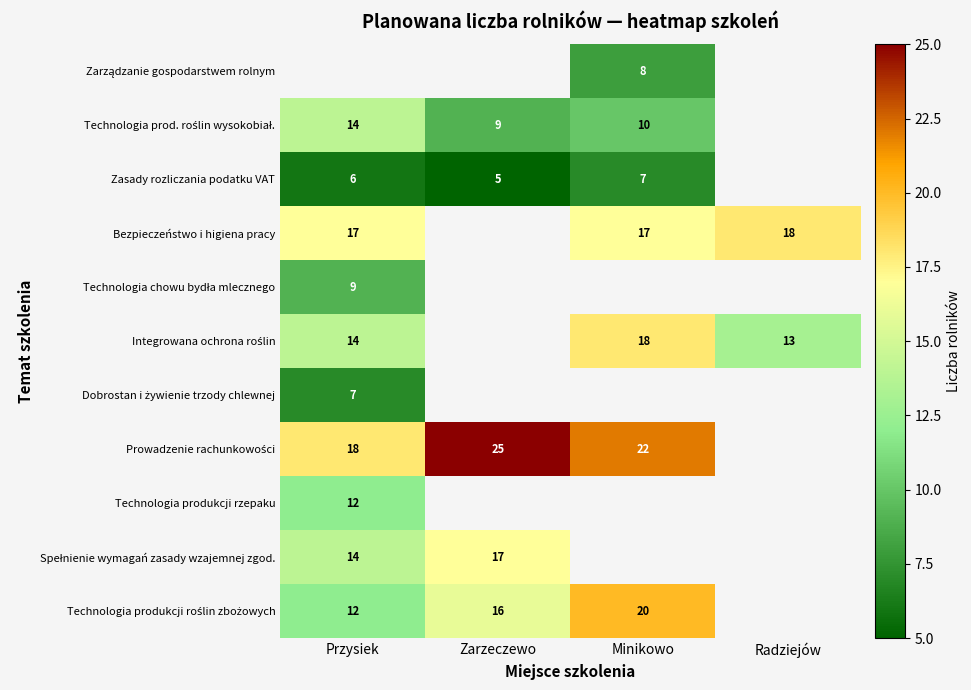

At how many categories does at least one series exceed 18?

2